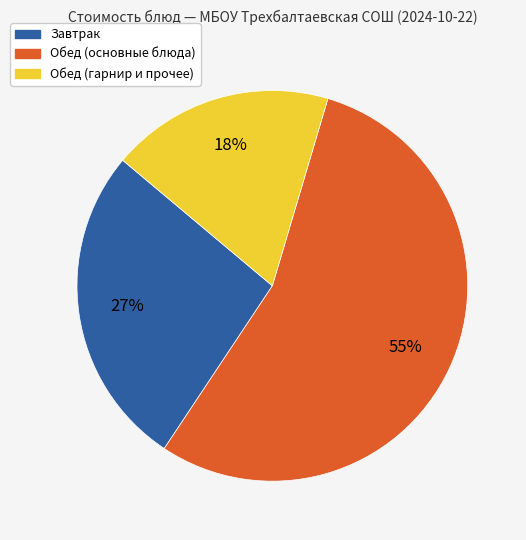

True or false: Завтрак accounts for 13% of the total.

False